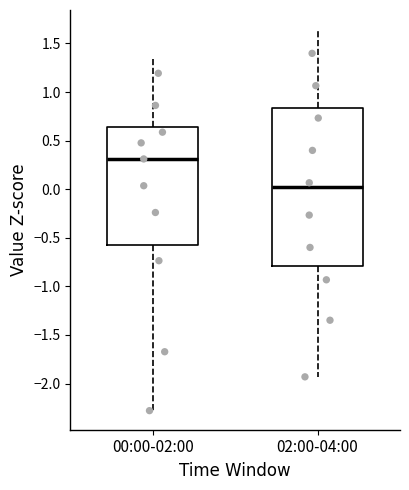

Reading left to right, transcribe this box plot: for each box, give where its median line is, the range the box spans, and where its two whiskers end, as read against the y-axis. The values are not printed on the chart, so give them approximately, as read against the axis.

00:00-02:00: median 0.30, box -0.55 to 0.65, whiskers -2.30 to 1.35
02:00-04:00: median 0.00, box -0.80 to 0.85, whiskers -1.95 to 1.65